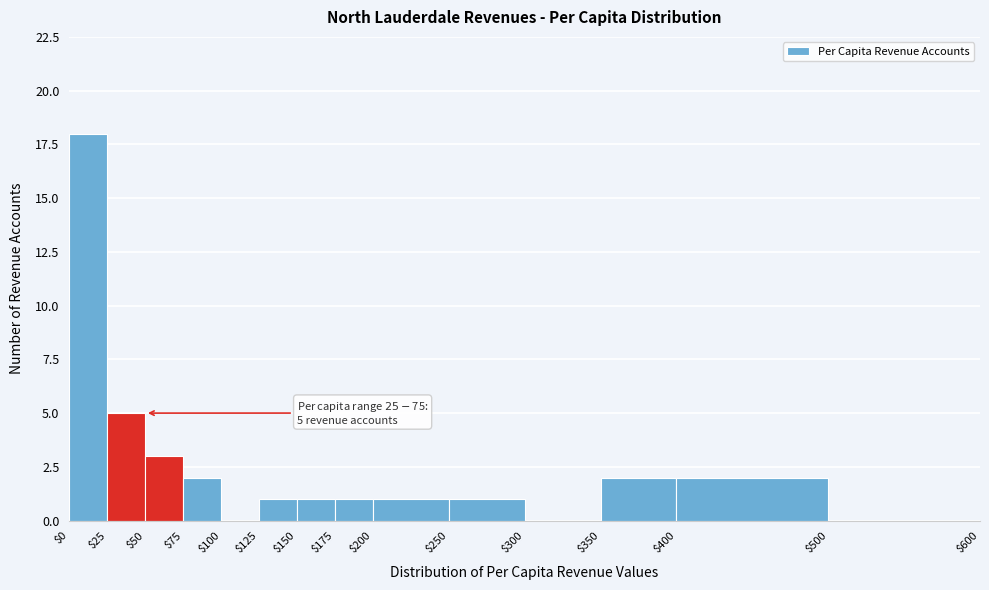

Over which range of the x-axis is the bar tallest?

$0 to $25